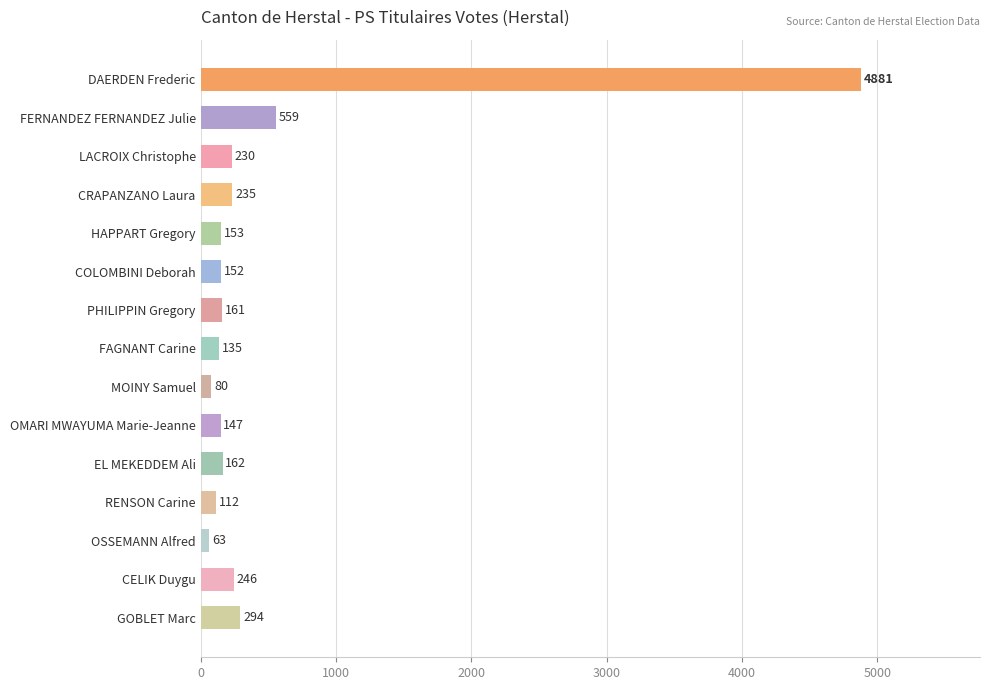

What is the change in value from PHILIPPIN Gregory to FAGNANT Carine?

-26